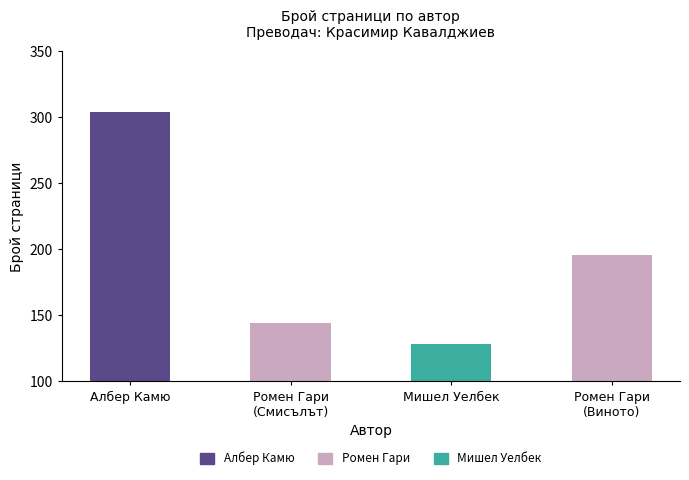

List the labels in order of value, smallest first.

Мишел Уелбек, Ромен Гари
(Смисълът), Ромен Гари
(Виното), Албер Камю